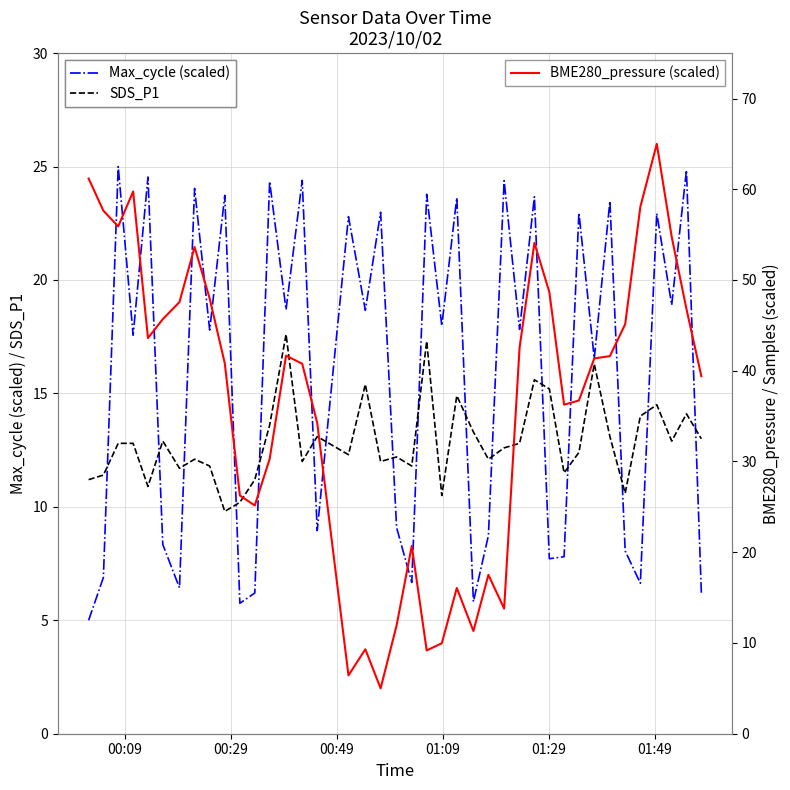

What is the difference between the second highest and second lowest values in the BME280_pressure (scaled) series?

54.8